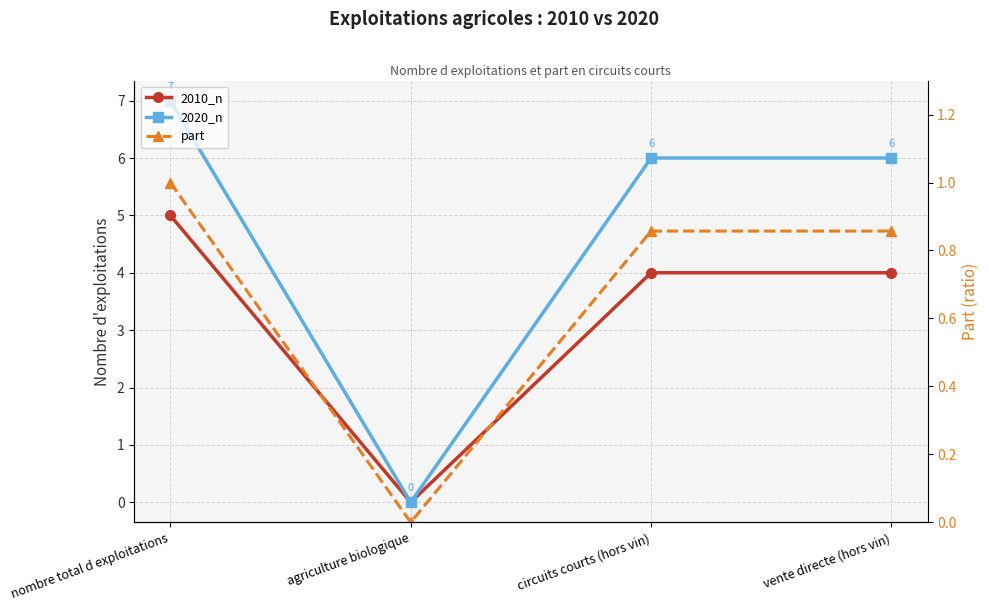

How many distinct data groups are displayed?

3